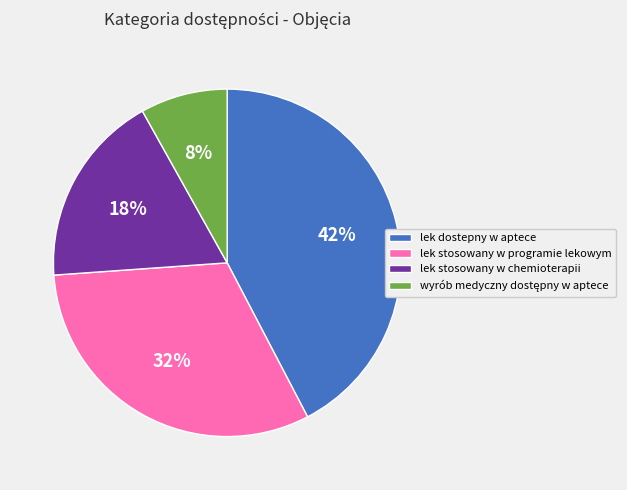

Which slice is the largest?

lek dostepny w aptece